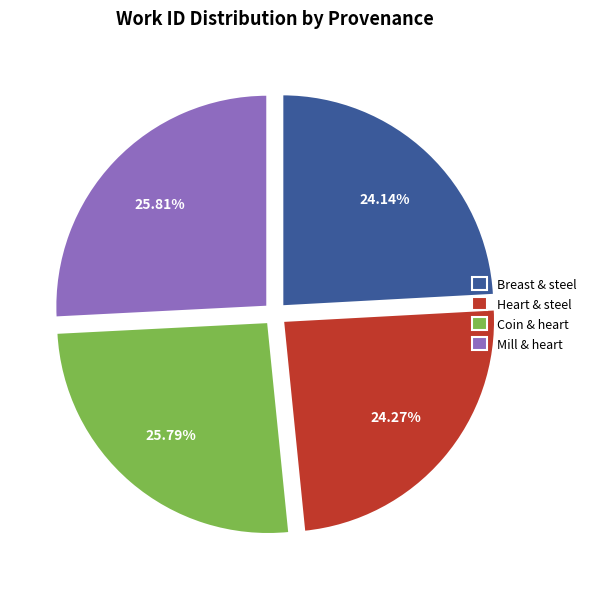

Which has a higher value, Coin & heart or Breast & steel?

Coin & heart